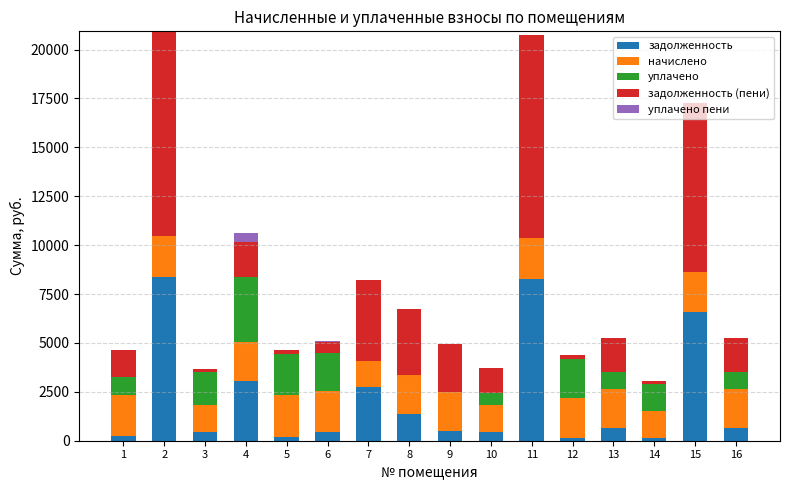

What is the highest value of the задолженность series?

8352.0